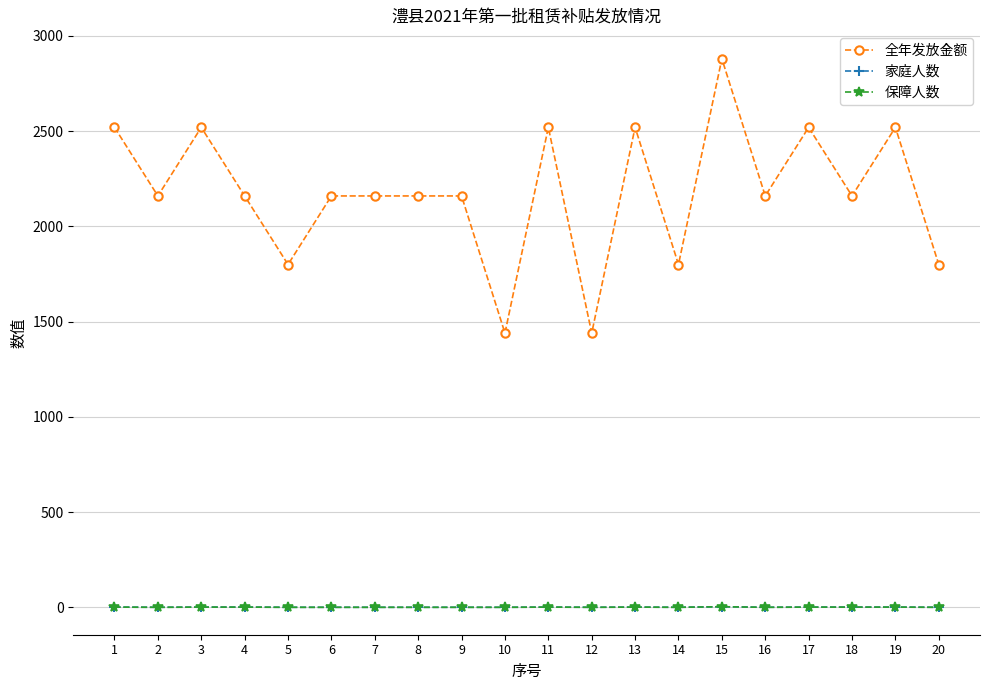

What is the value of the 全年发放金额 point at the 18th from the left?

2160